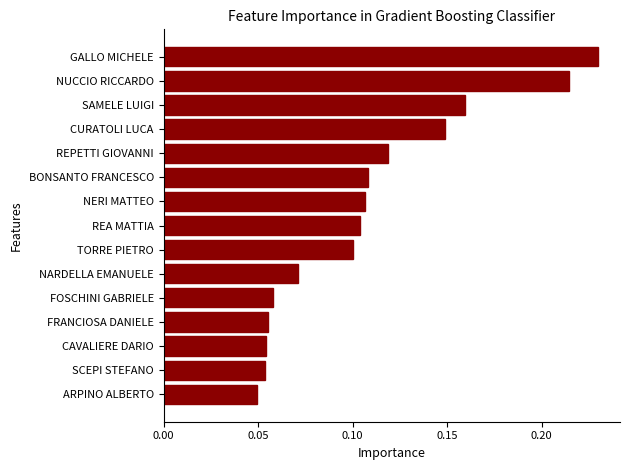

Which label corresponds to the largest value in the chart?

GALLO MICHELE